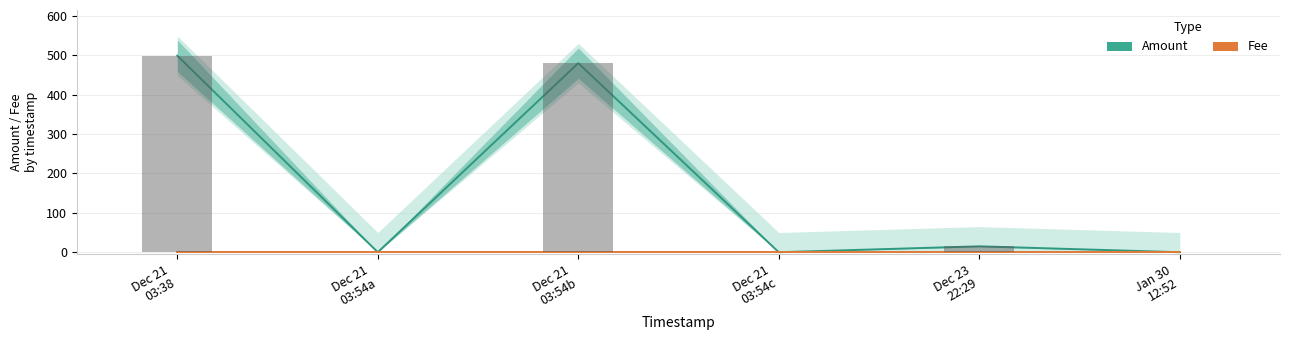

Which series has the largest range (max minus min)?

Amount